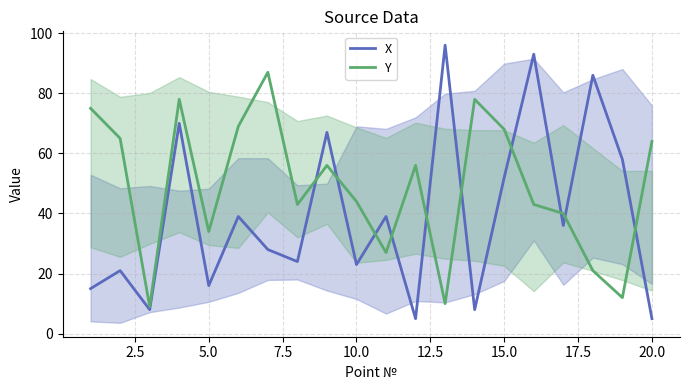

Where is X nearest to the value 50?

15.0